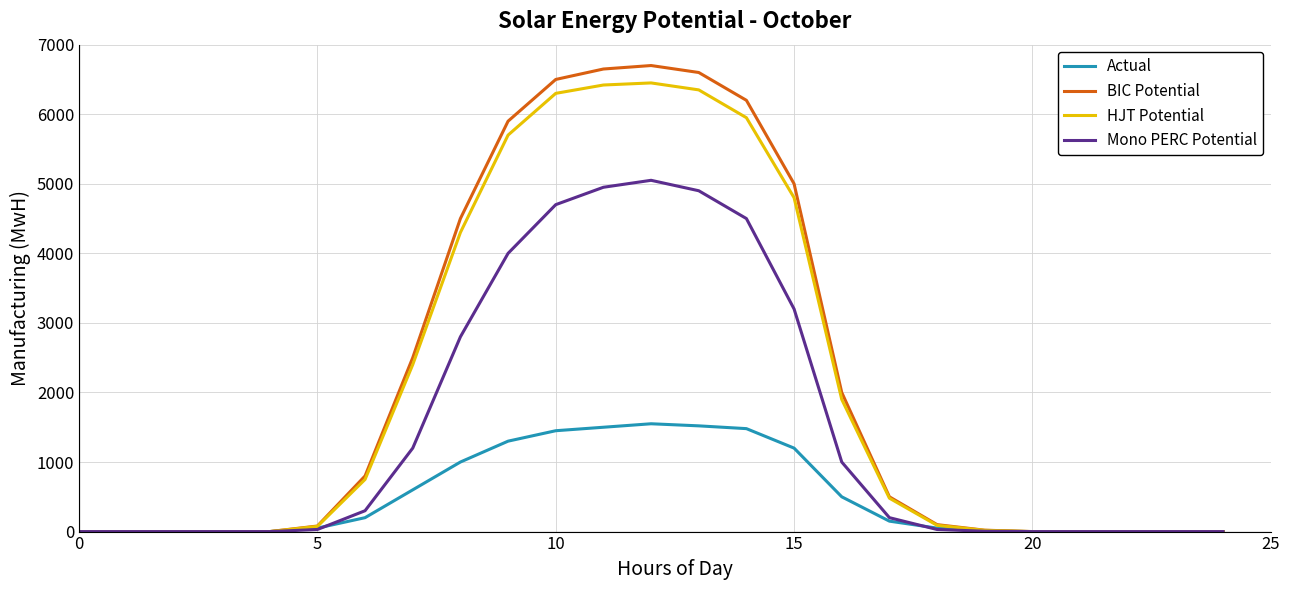

Which series has the largest range (max minus min)?

BIC Potential